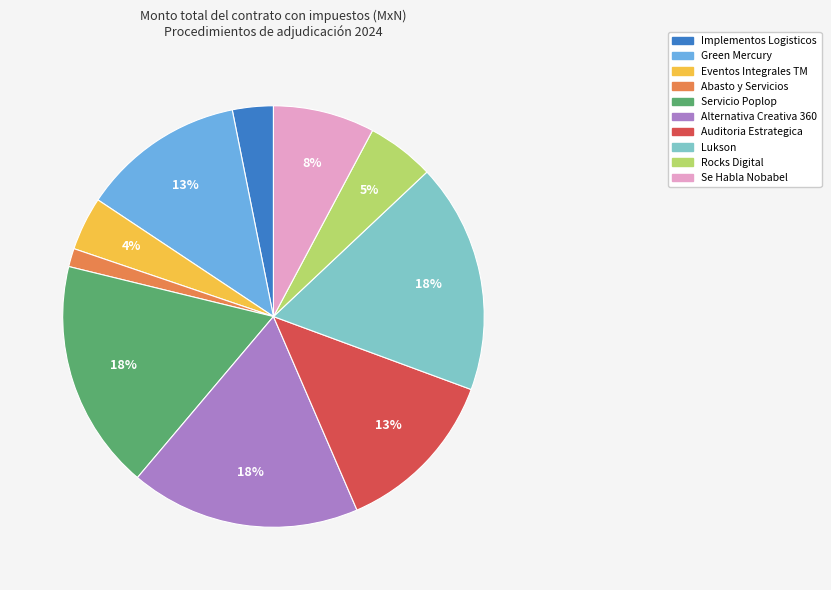

What is the smallest slice in the pie chart?

Abasto y Servicios